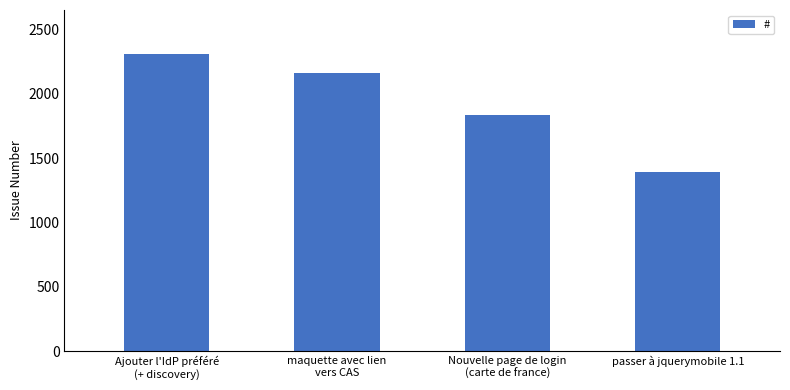

List the labels in order of value, smallest first.

passer à jquerymobile 1.1, Nouvelle page de login
(carte de france), maquette avec lien
vers CAS, Ajouter l'IdP préféré
(+ discovery)